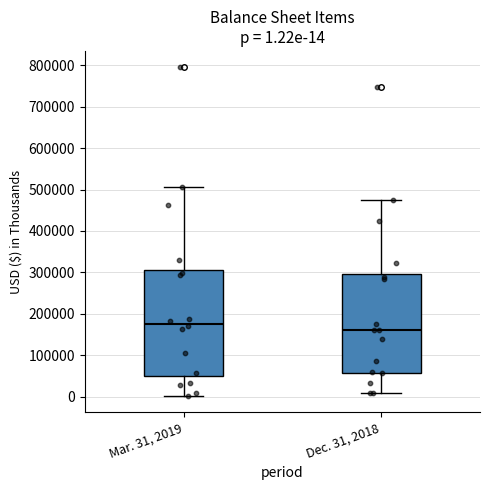

Which box is the tallest, from its lower edge to its upper edge?

Mar. 31, 2019